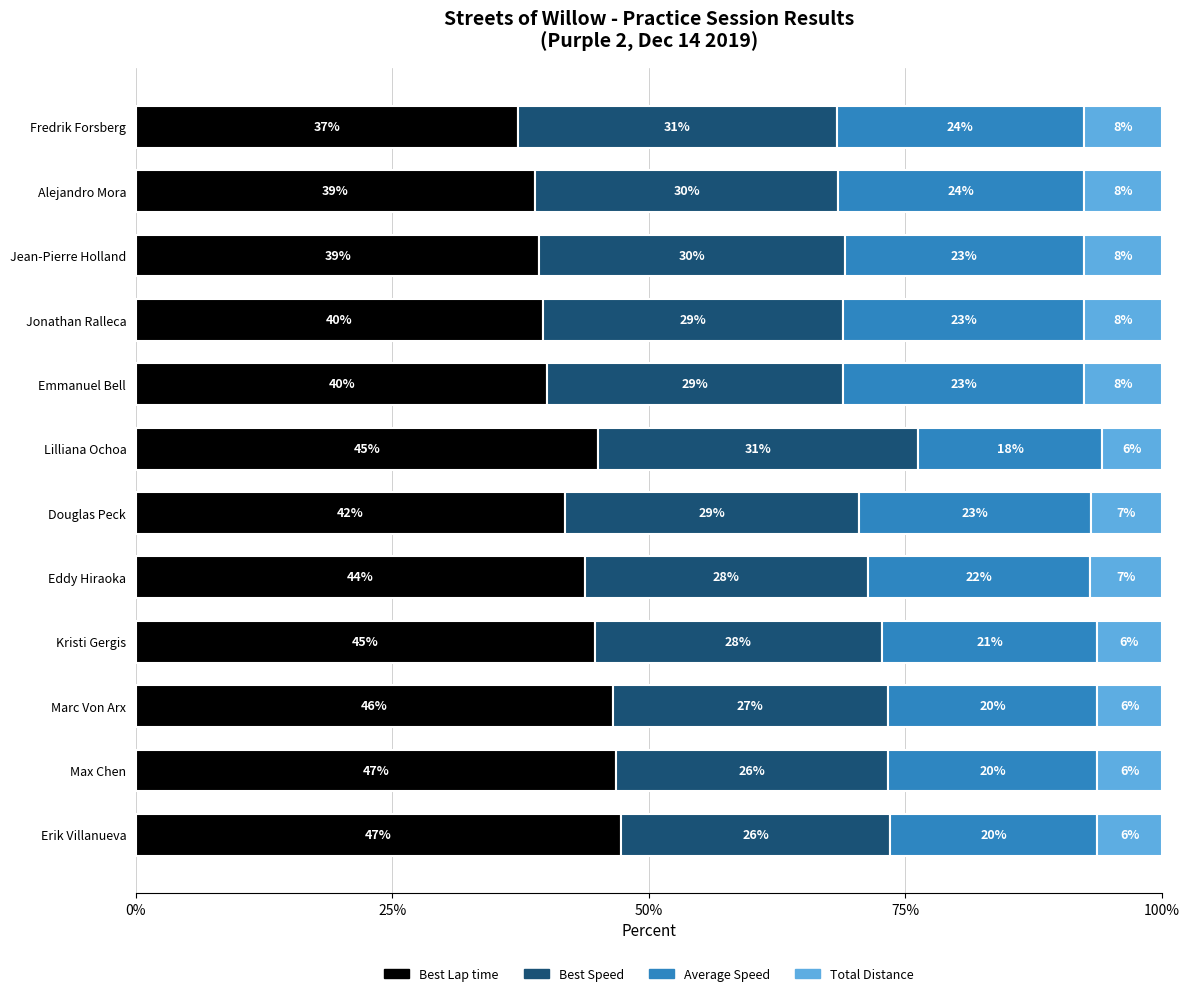

What are all the series names shown in the legend?

Best Lap time, Best Speed, Average Speed, Total Distance